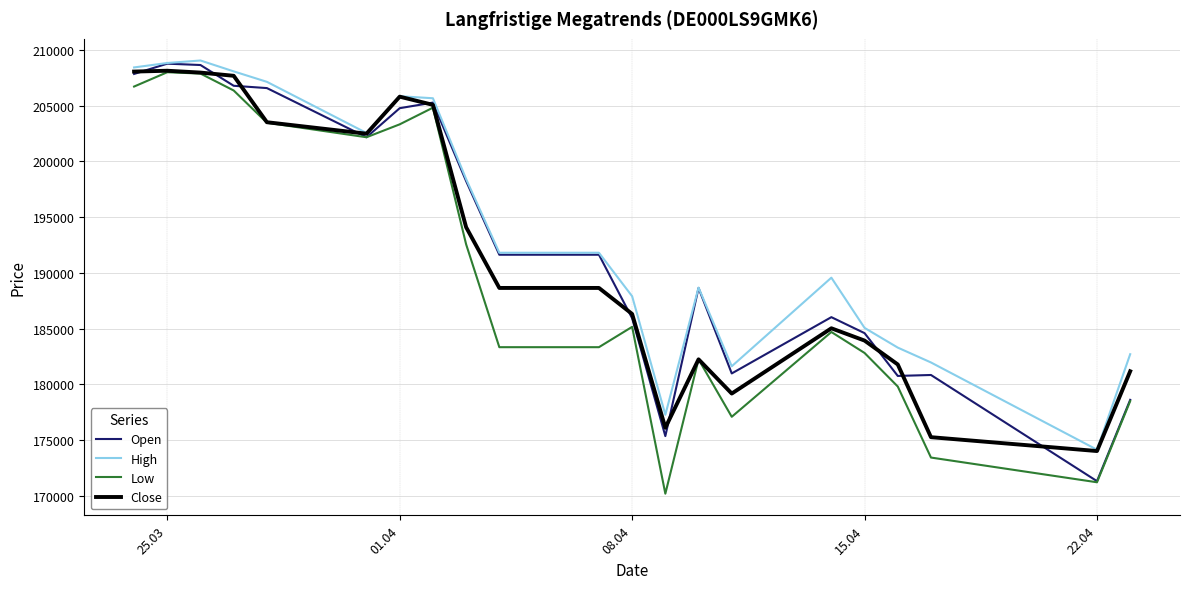

What is the highest value of the Low series?

207997